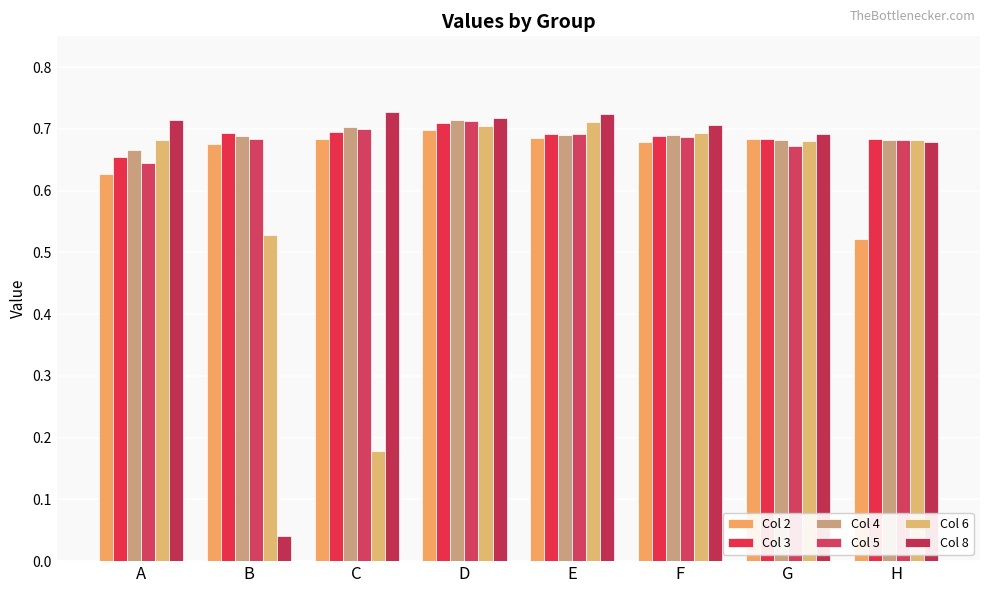

Reading left to right, what are all the values shown in this chart?

Col 2: 0.6	0.7	0.7	0.7	0.7	0.7	0.7	0.5
Col 3: 0.7	0.7	0.7	0.7	0.7	0.7	0.7	0.7
Col 4: 0.7	0.7	0.7	0.7	0.7	0.7	0.7	0.7
Col 5: 0.6	0.7	0.7	0.7	0.7	0.7	0.7	0.7
Col 6: 0.7	0.5	0.2	0.7	0.7	0.7	0.7	0.7
Col 8: 0.7	0.0	0.7	0.7	0.7	0.7	0.7	0.7